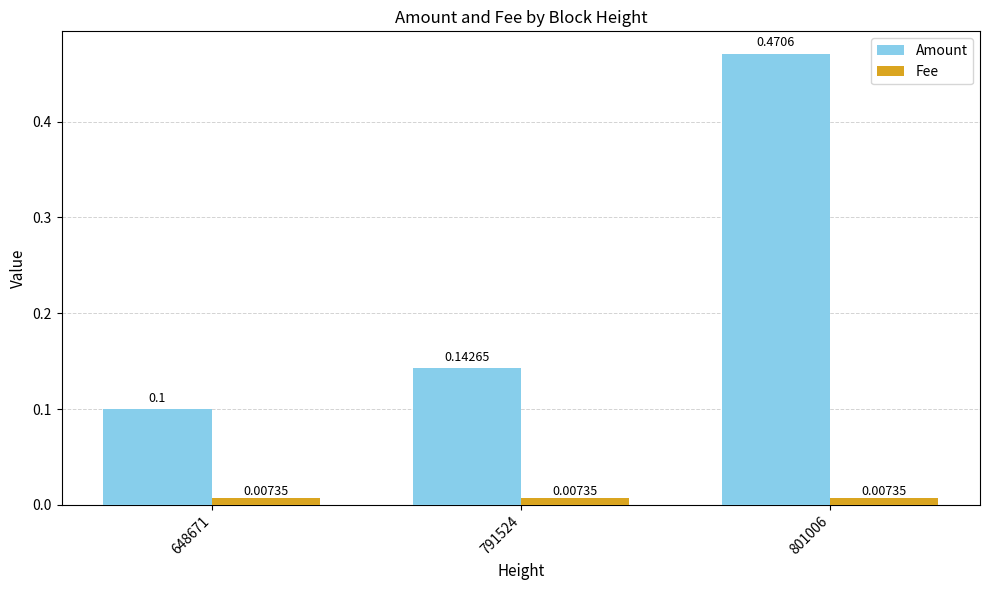

Does the chart contain stacked bars?

No